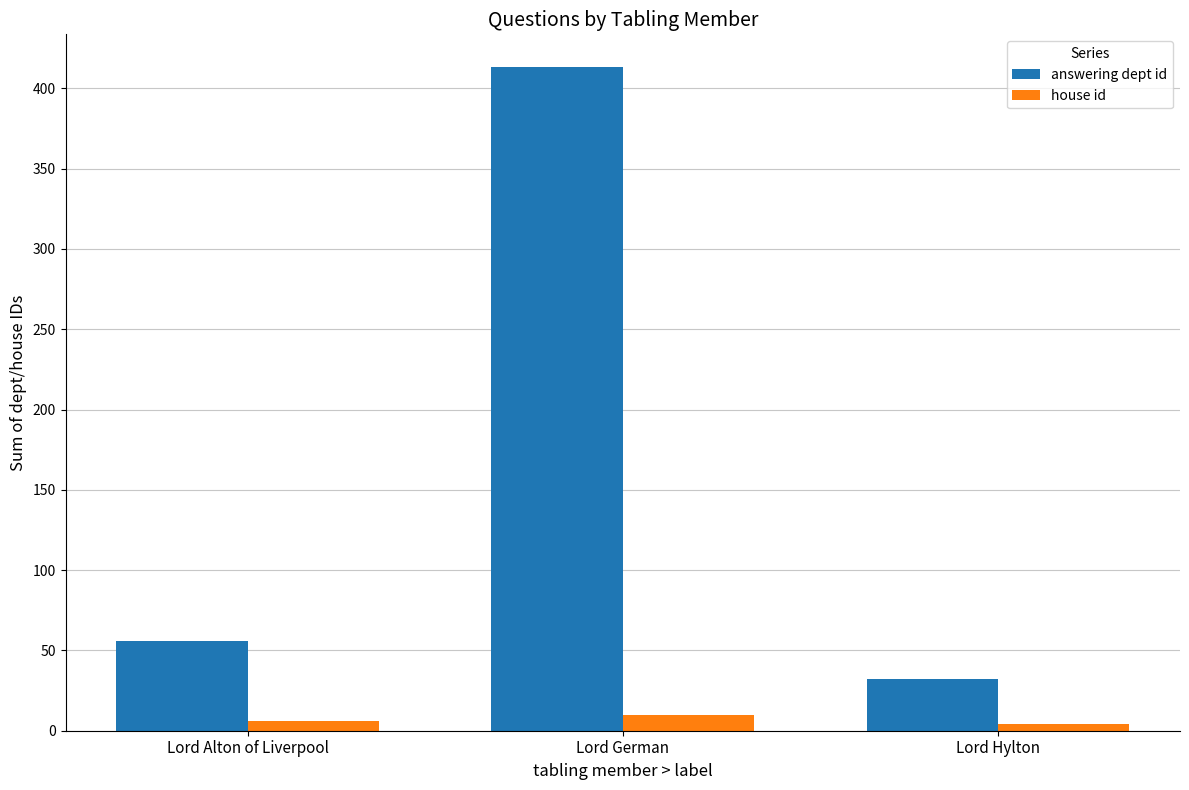

Reading right to left, transcribe all the data shown in this chart.

answering dept id: Lord Hylton=32	Lord German=413	Lord Alton of Liverpool=56
house id: Lord Hylton=4	Lord German=10	Lord Alton of Liverpool=6